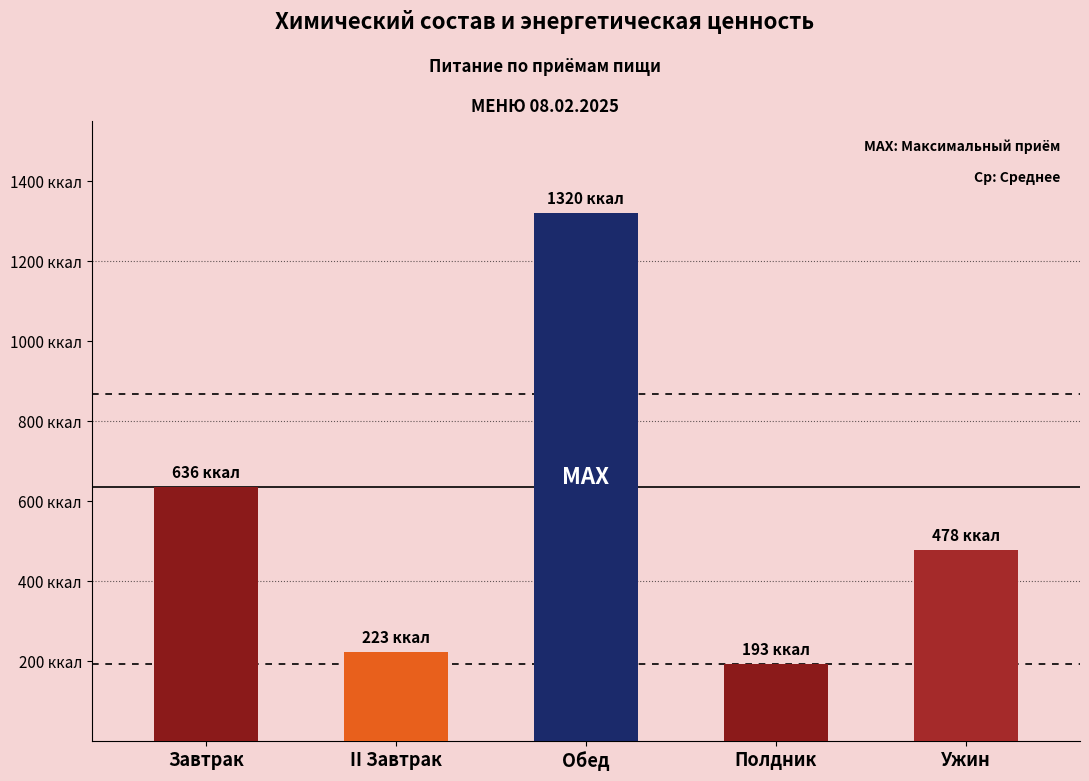

Reading right to left, transcribe all the data shown in this chart.

478	193	1320	223	636